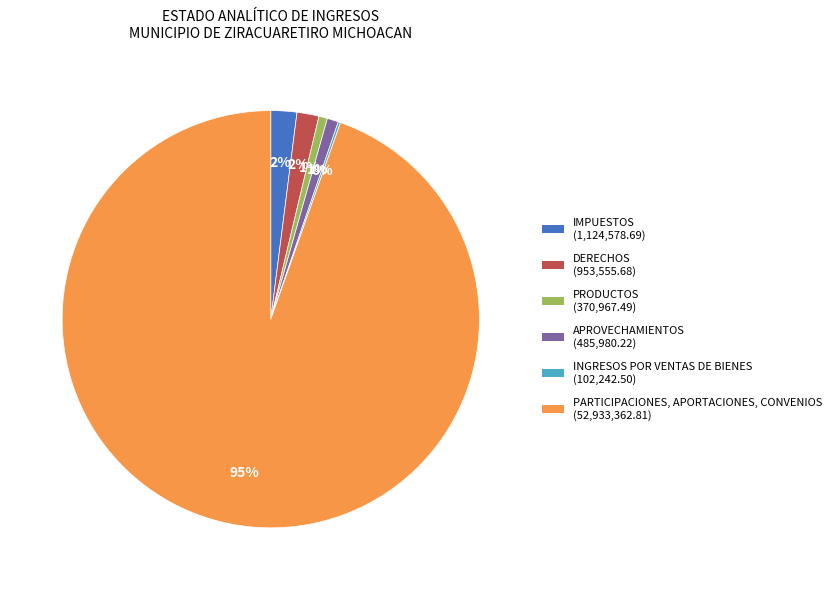

The PRODUCTOS slice represents 1% of the pie. True or false?

True